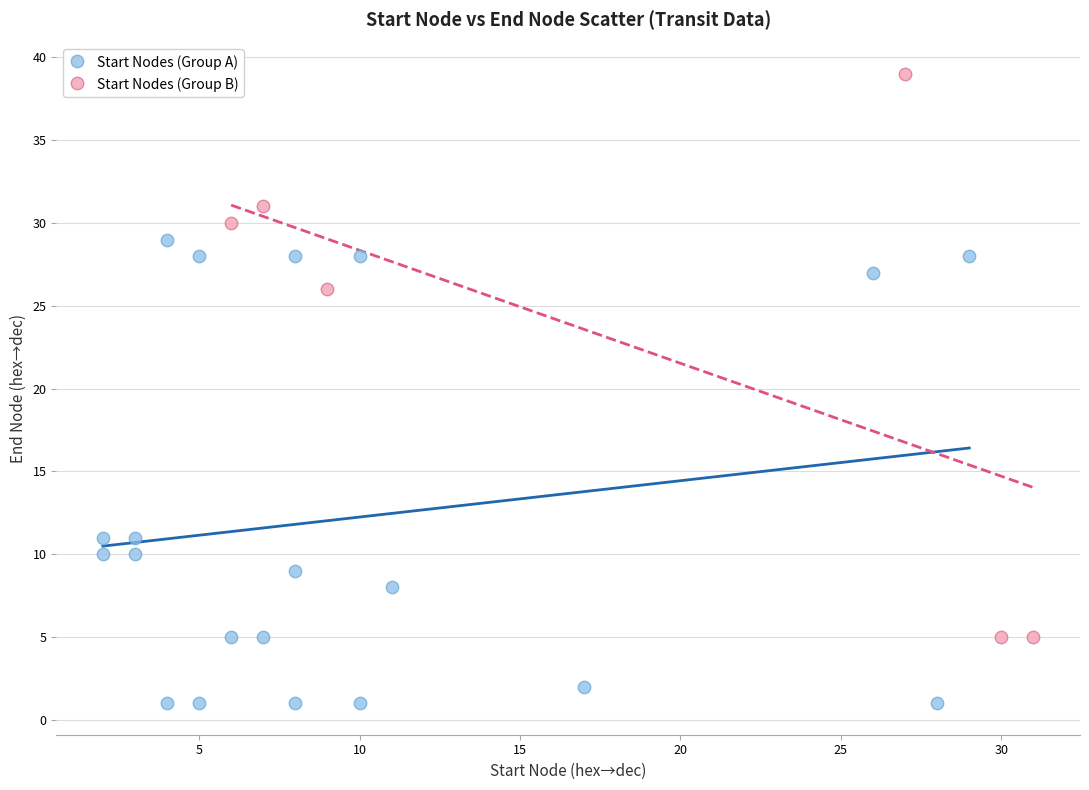

Which series has the widest spread of Y values?

Start Nodes (Group B)